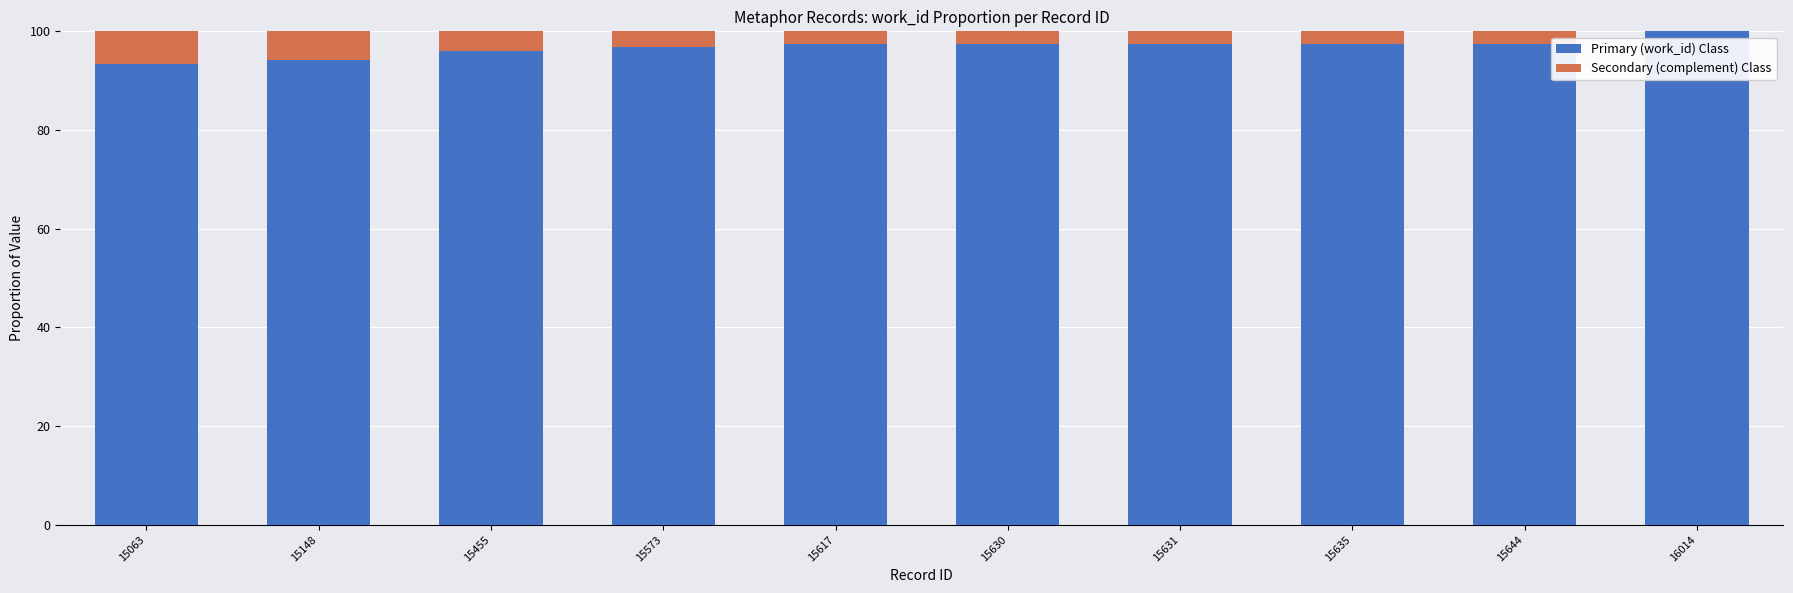

Reading left to right, transcribe the values for Primary (work_id) Class.

15063=93.4	15148=94.1	15455=96.1	15573=96.9	15617=97.4	15630=97.4	15631=97.4	15635=97.4	15644=97.4	16014=100.0